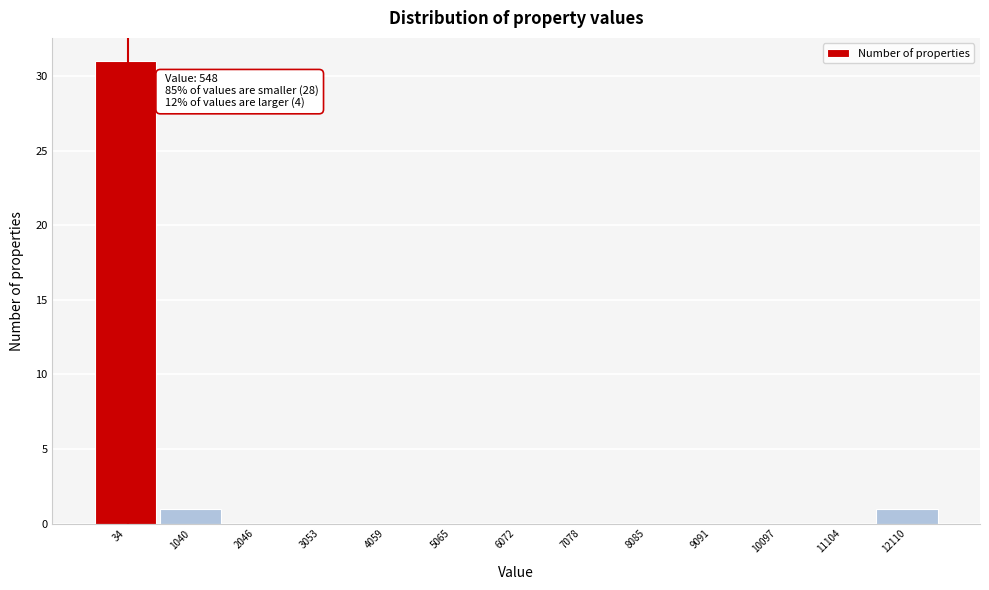

Reading left to right, list all the values displayed in this chart.

34=31	1040=1	2046=0	3053=0	4059=0	5065=0	6072=0	7078=0	8085=0	9091=0	10097=0	11104=0	12110=1